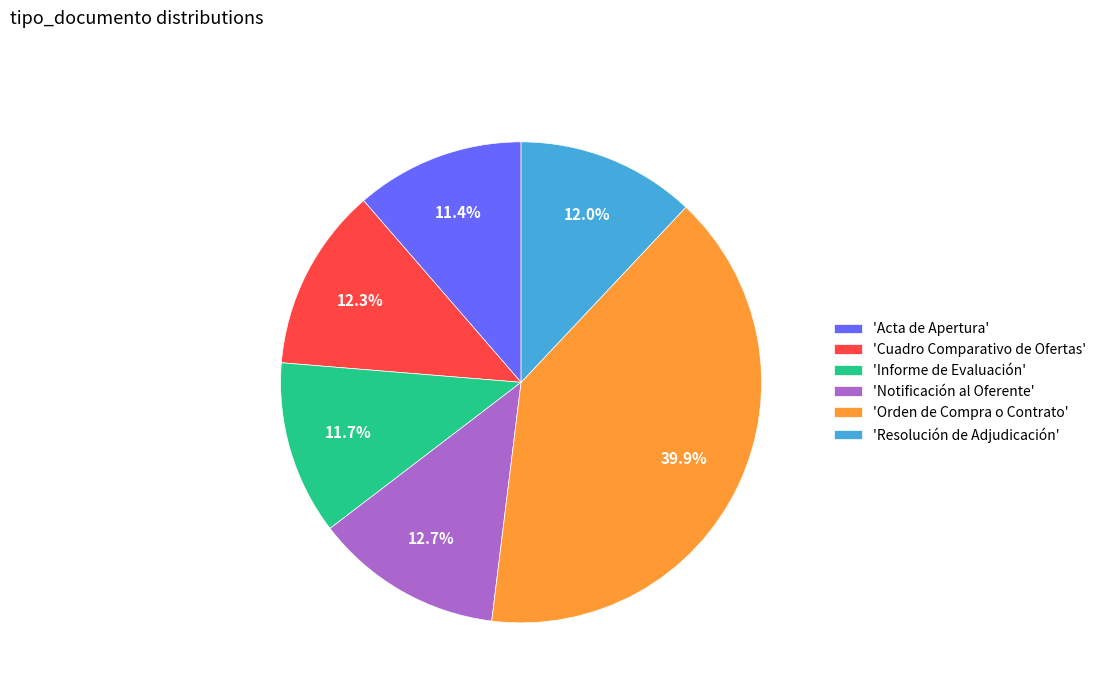

Approximately how many times larger is the value at 'Orden de Compra o Contrato' compared to 'Informe de Evaluación'?

3.4